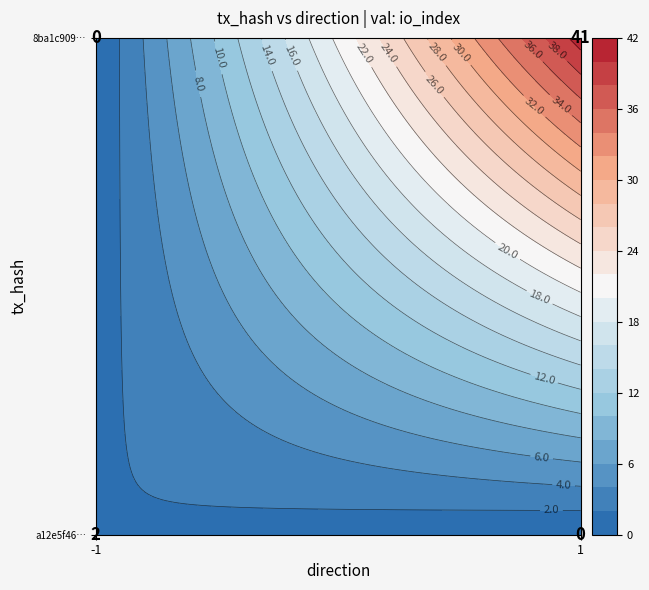

Read the 8ba1c90954f794621f0b85aafb802e7d7e12140 value at io_index.

41